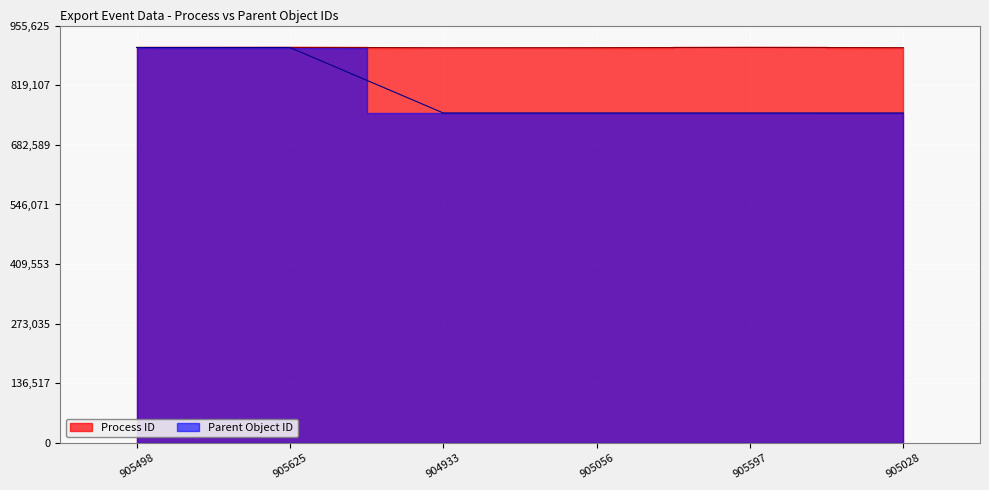

Rank the series by their average value, from lowest to highest.

Parent Object ID, Process ID